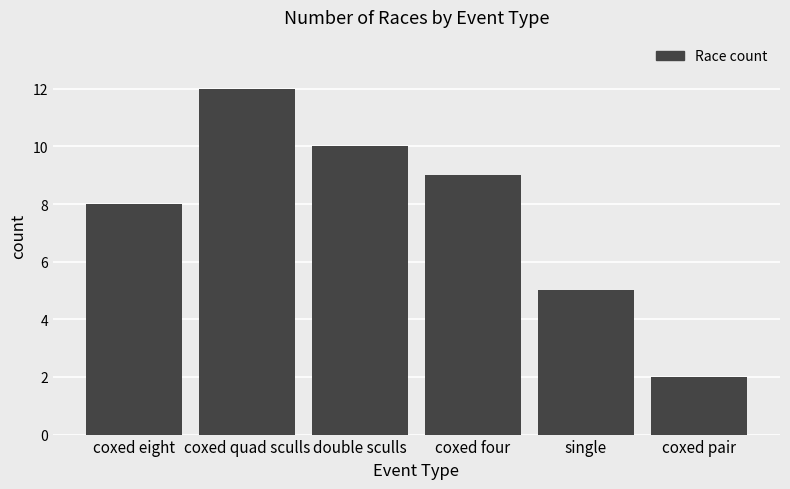

Reading right to left, transcribe all the data shown in this chart.

2	5	9	10	12	8